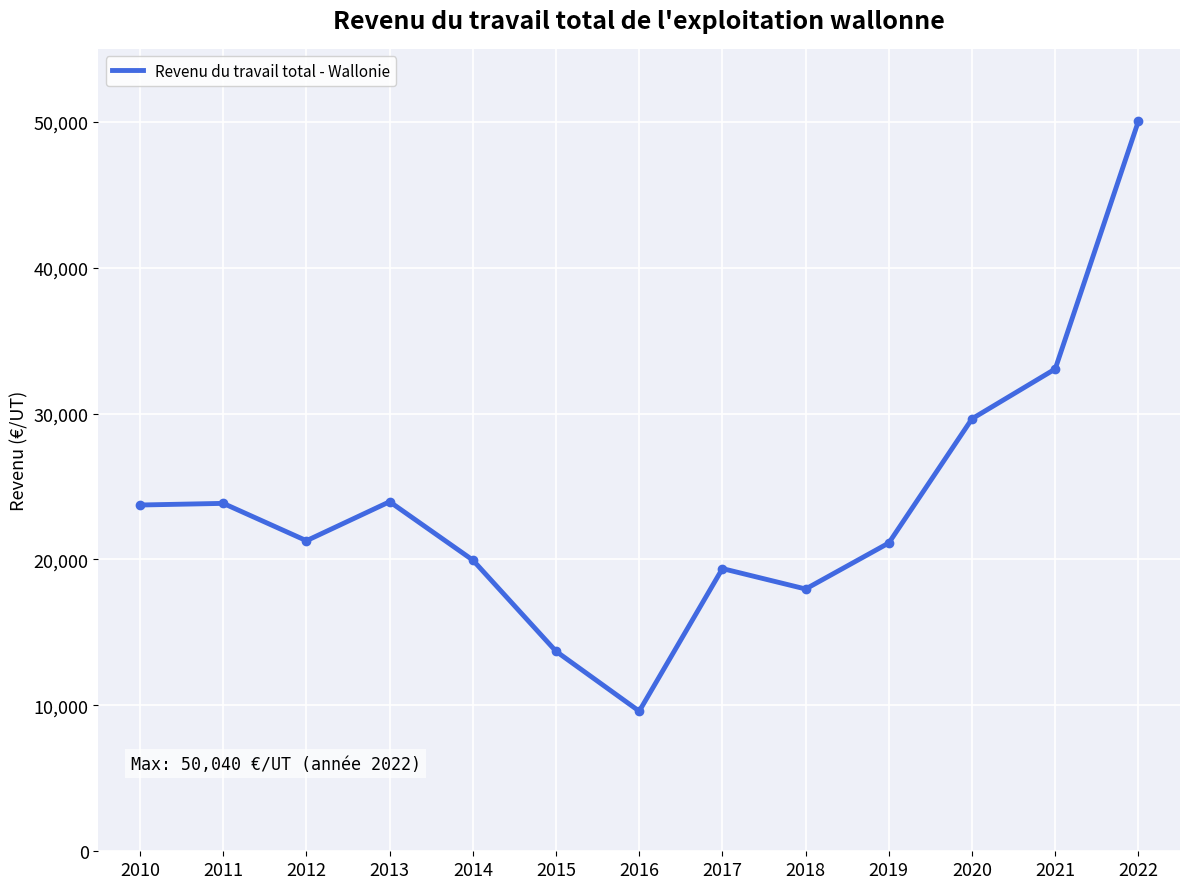

True or false: the data shows 33056.1 at 2021.

True